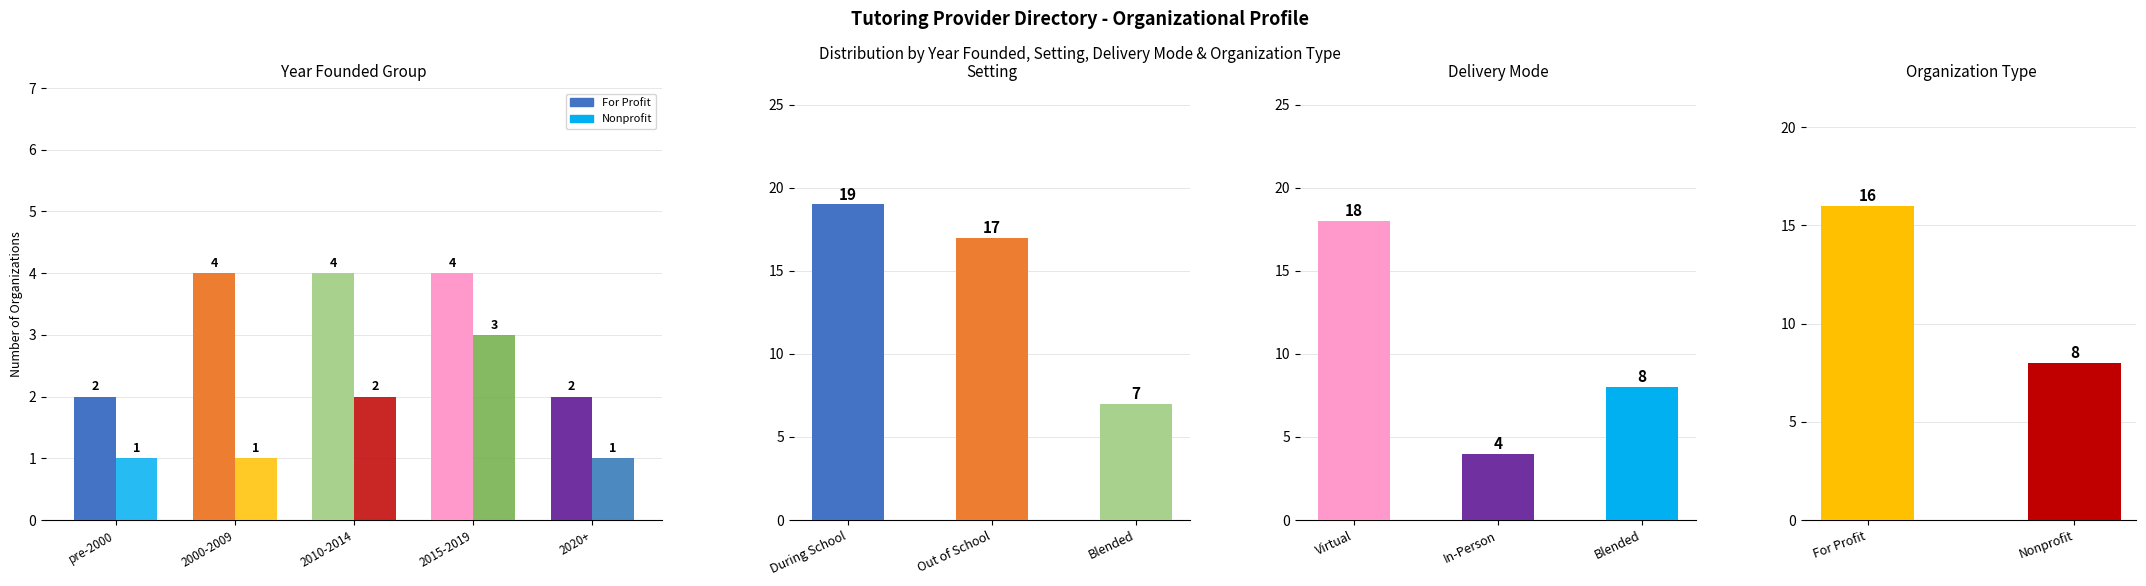

At which category is the sum across all series the highest?

2015-2019